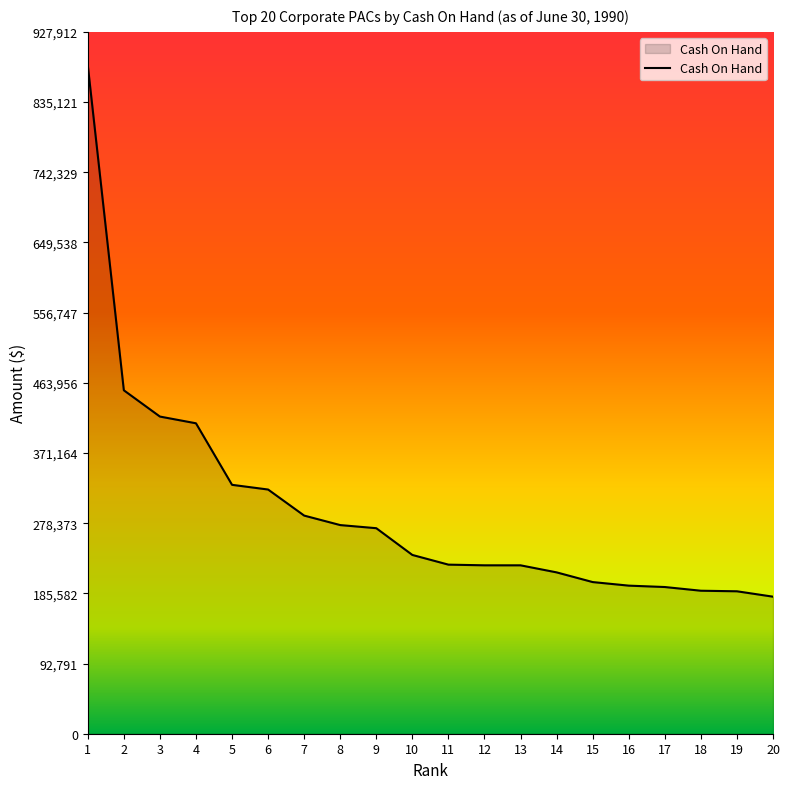

Approximately how many times larger is the value at 2 compared to 13?

2.0